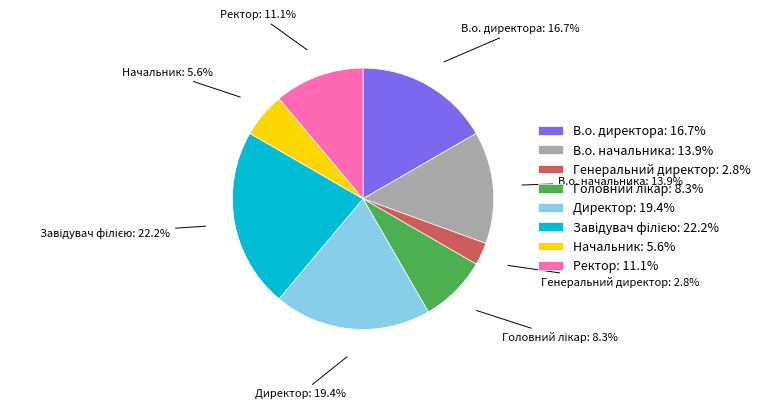

How many segments does this pie chart have?

8